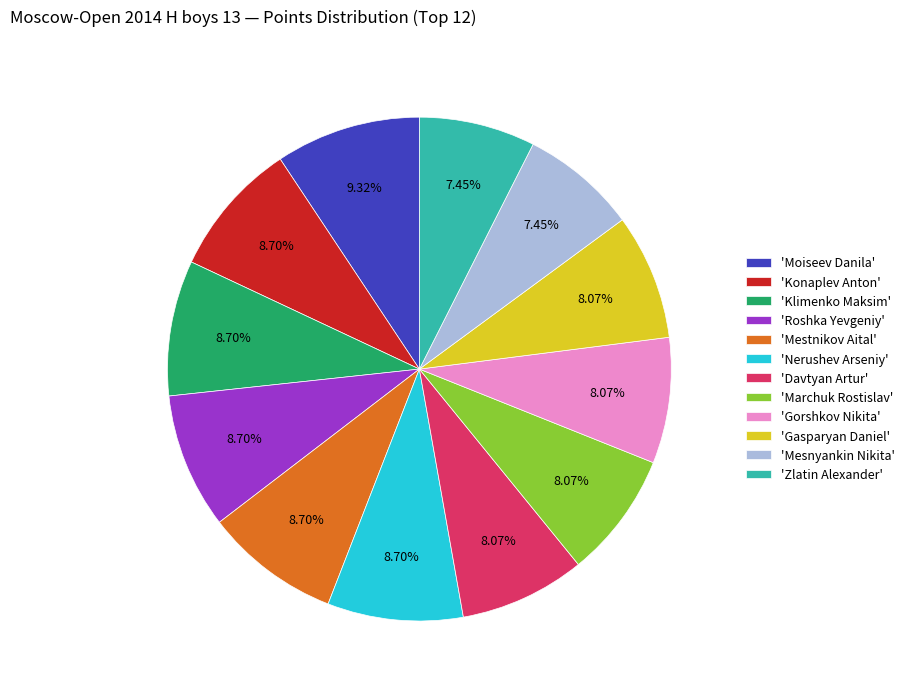

Approximately how many times larger is the value at 'Mestnikov Aital' compared to 'Zlatin Alexander'?

1.2